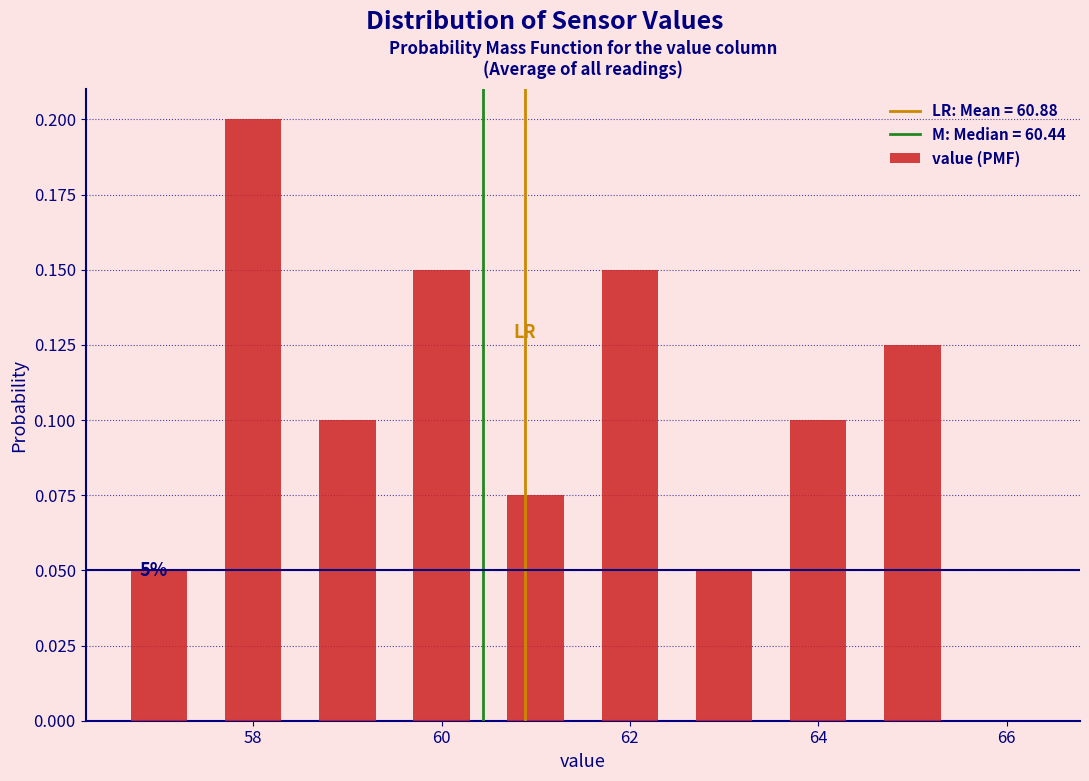

Over which range of the x-axis is the bar tallest?

57.5 to 58.5